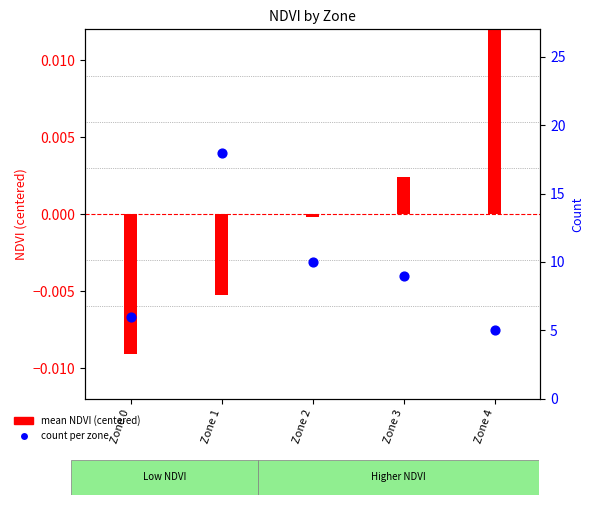

At which category is the sum across all series the highest?

Zone 1